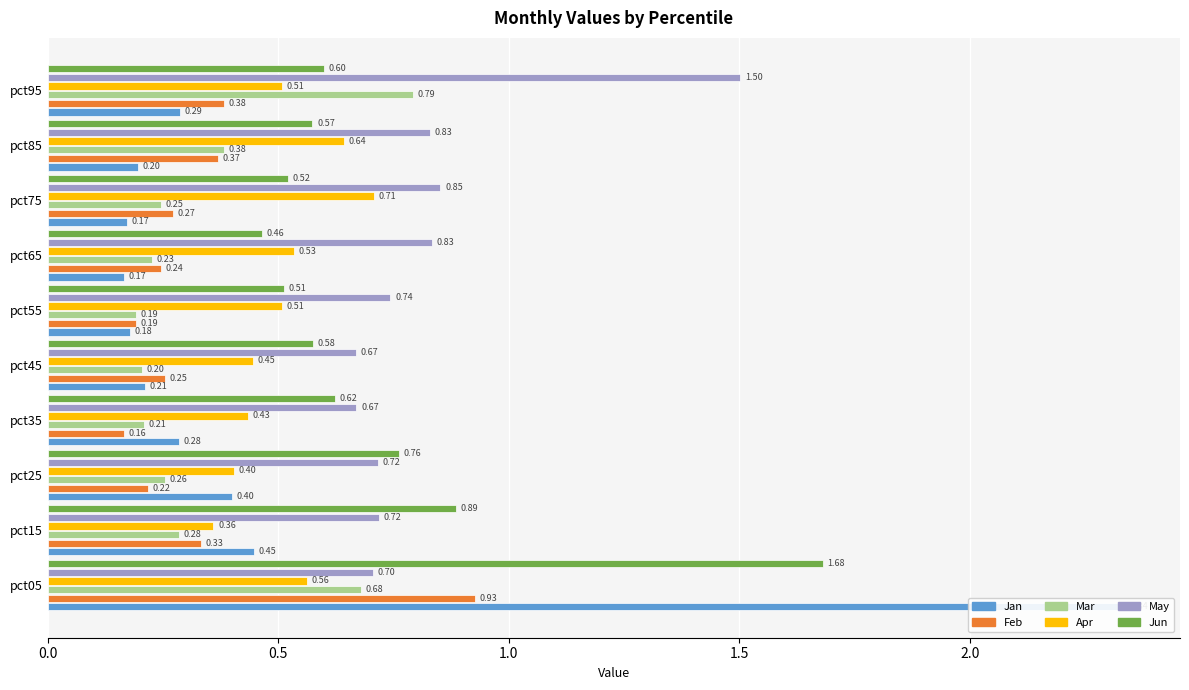

Reading left to right, what are all the values shown in this chart?

Jan: 2.3	0.4	0.4	0.3	0.2	0.2	0.2	0.2	0.2	0.3
Feb: 0.9	0.3	0.2	0.2	0.3	0.2	0.2	0.3	0.4	0.4
Mar: 0.7	0.3	0.3	0.2	0.2	0.2	0.2	0.2	0.4	0.8
Apr: 0.6	0.4	0.4	0.4	0.4	0.5	0.5	0.7	0.6	0.5
May: 0.7	0.7	0.7	0.7	0.7	0.7	0.8	0.9	0.8	1.5
Jun: 1.7	0.9	0.8	0.6	0.6	0.5	0.5	0.5	0.6	0.6